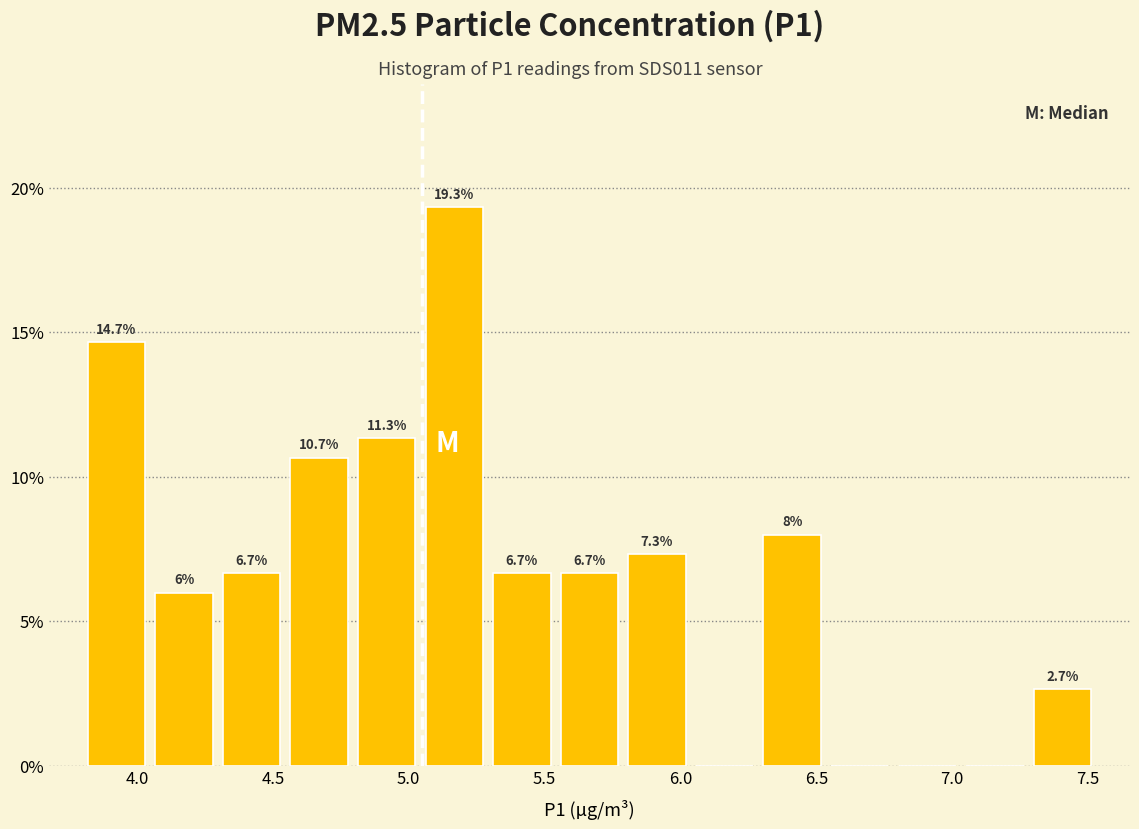

Over which range of the x-axis is the bar tallest?

5.05 to 5.30